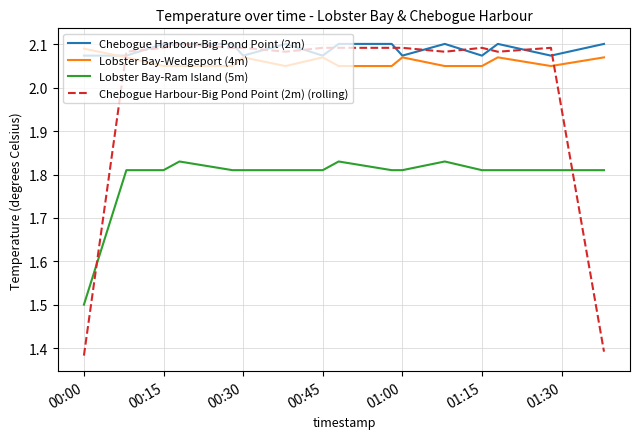

What is the minimum value for Lobster Bay-Ram Island (5m)?

1.5